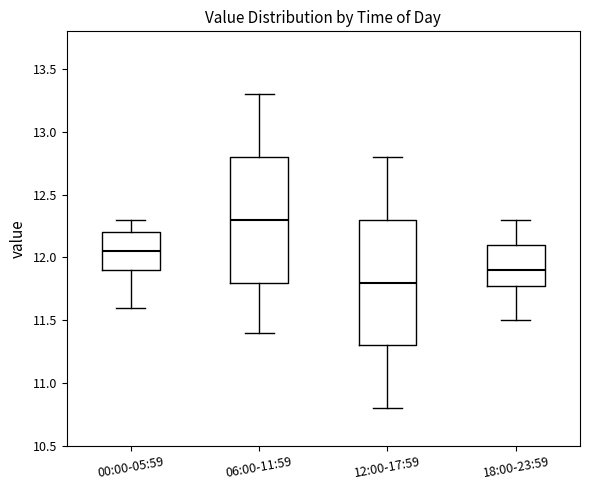

Reading left to right, transcribe this box plot: for each box, give where its median line is, the range the box spans, and where its two whiskers end, as read against the y-axis. The values are not printed on the chart, so give them approximately, as read against the axis.

00:00-05:59: median 12.05, box 11.90 to 12.20, whiskers 11.60 to 12.30
06:00-11:59: median 12.30, box 11.80 to 12.80, whiskers 11.40 to 13.30
12:00-17:59: median 11.80, box 11.30 to 12.30, whiskers 10.80 to 12.80
18:00-23:59: median 11.90, box 11.80 to 12.10, whiskers 11.50 to 12.30